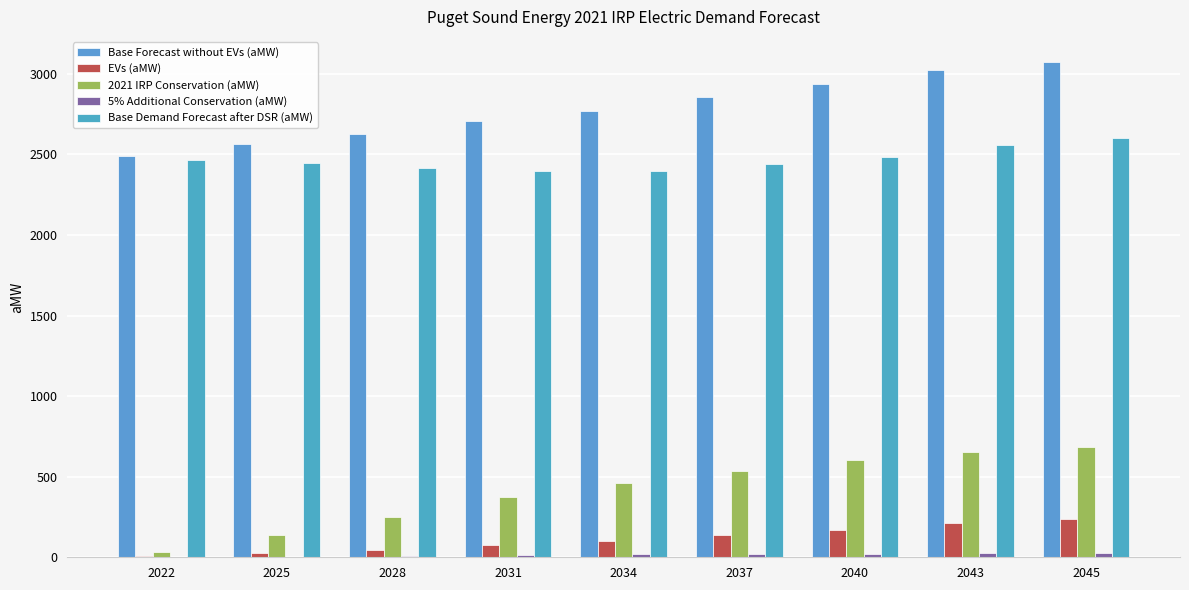

Is the value of Base Forecast without EVs (aMW) at 2040 greater than the value of 5% Additional Conservation (aMW) at 2040?

Yes